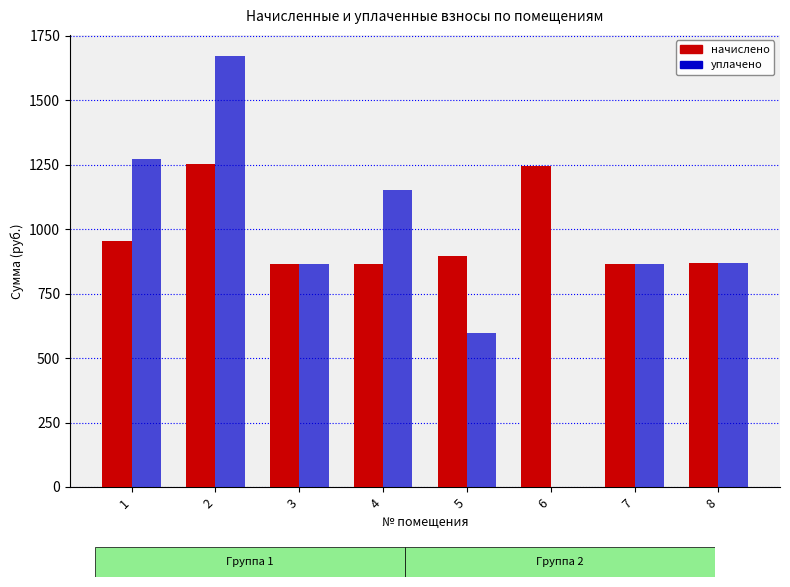

What is the greatest value displayed?

1670.4